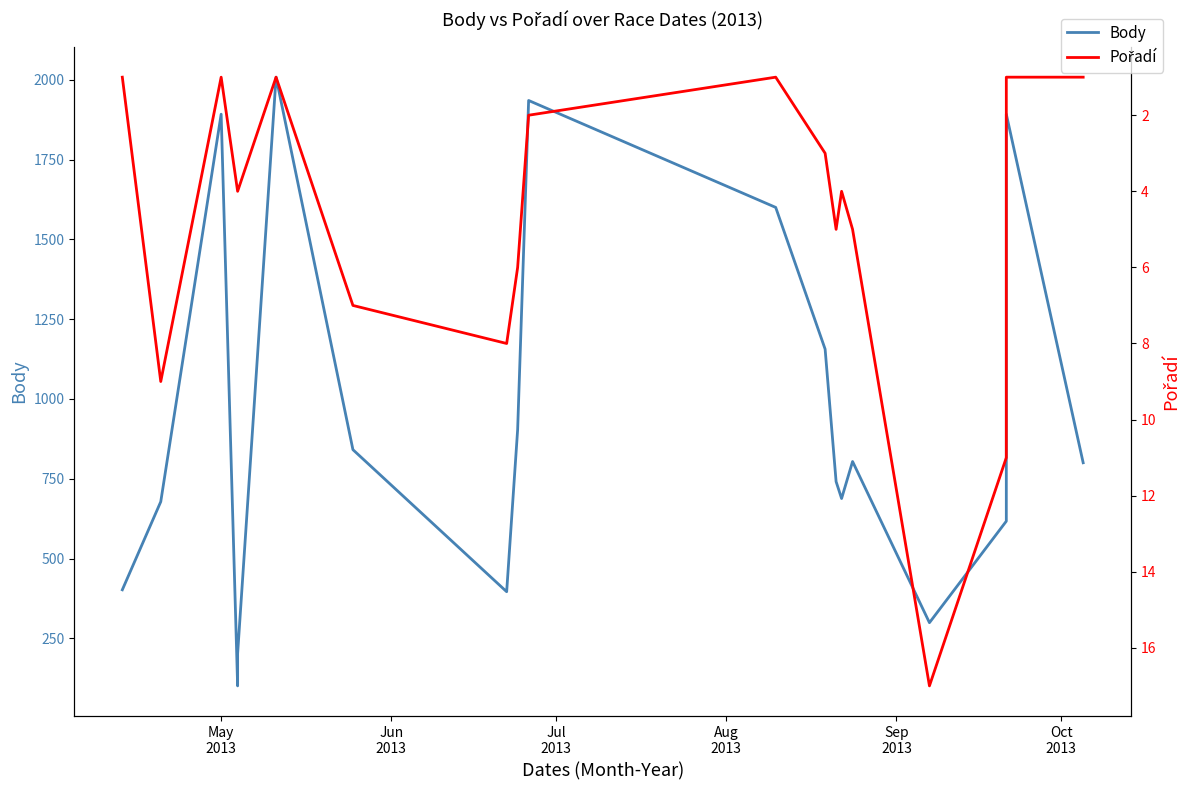

How many data points in Body are above 800?

9